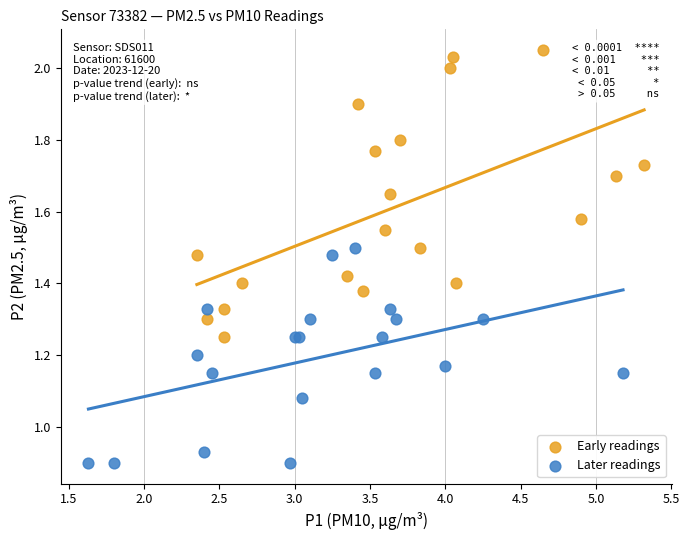

What are all the series names shown in the legend?

Early readings, Later readings